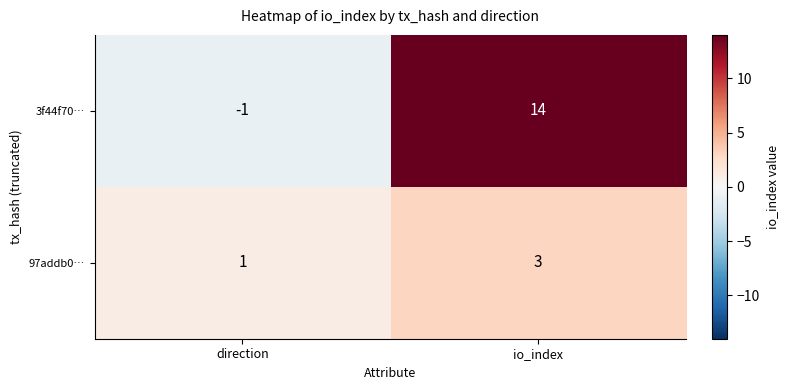

Which series has the largest range (max minus min)?

3f44f70…